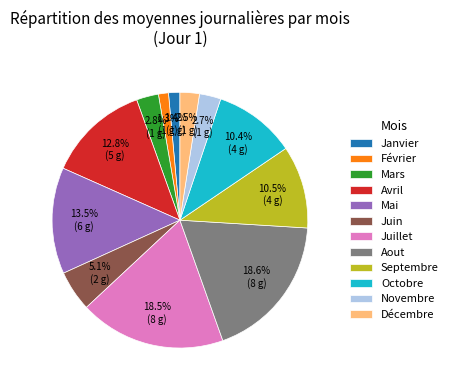

How many slices are in this pie chart?

12